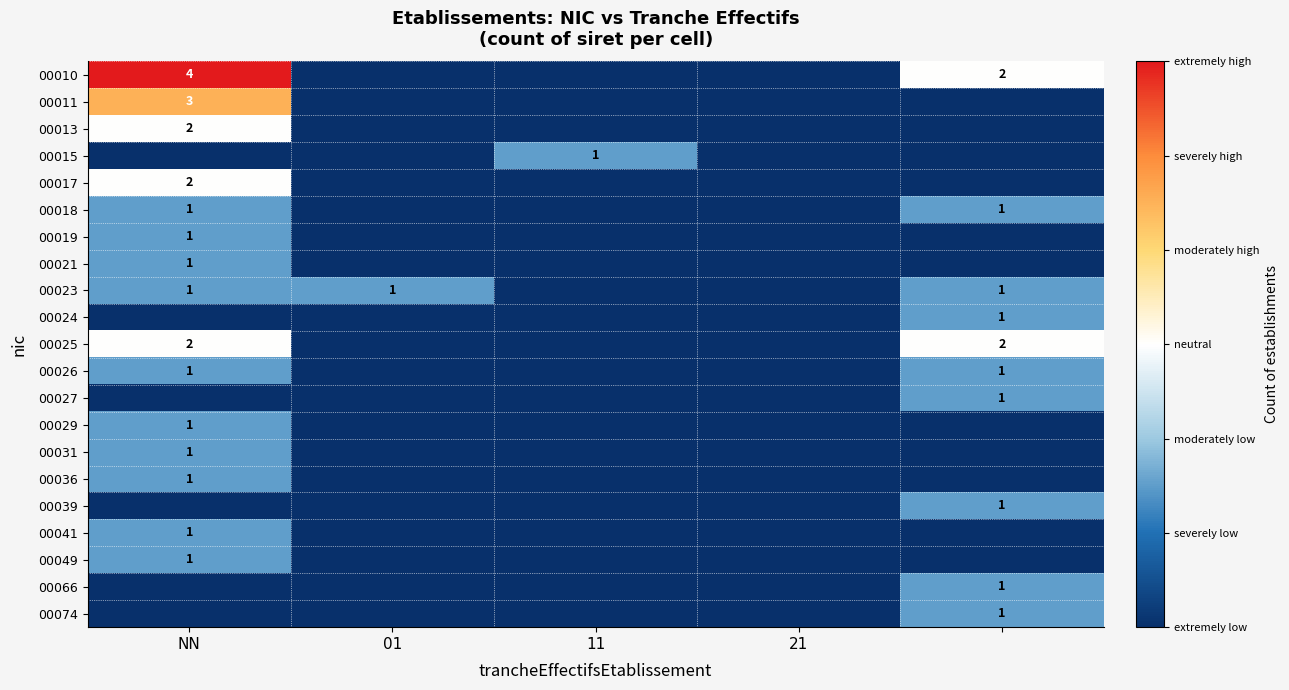

The 00015 series shows 1 at 11. True or false?

True